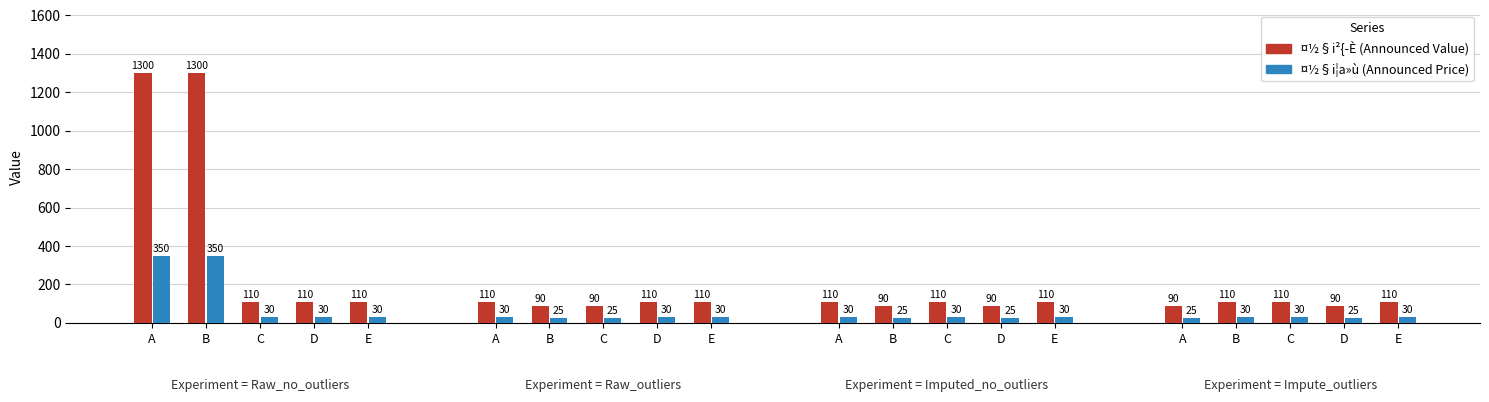

Rank the categories by ¤½§i¦a»ù value from lowest to highest.

C, D, E, A, B